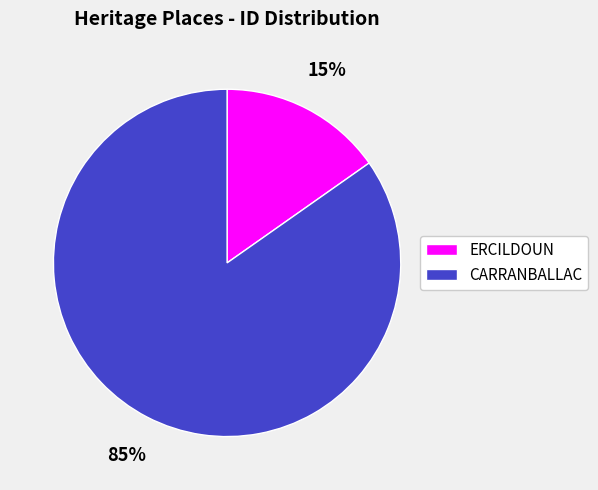

Is ERCILDOUN the majority of the pie?

No